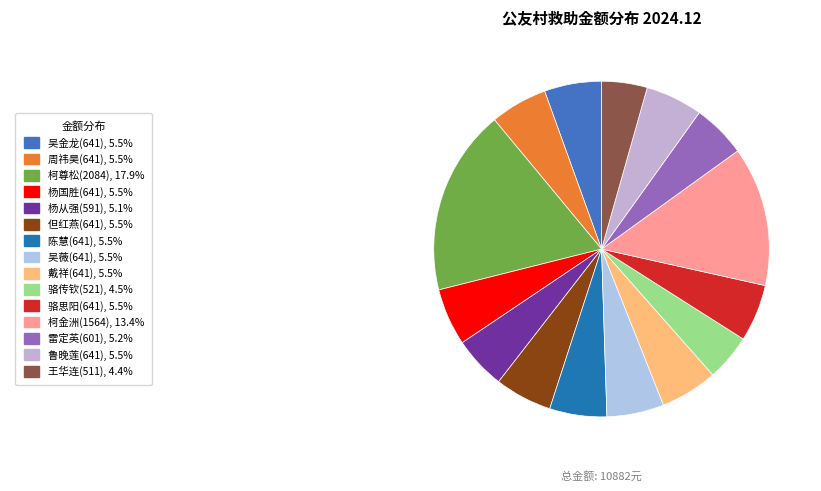

Rank the categories by value from lowest to highest.

王华连(511), 骆传钦(521), 杨从强(591), 雷定英(601), 吴金龙(641), 周祎昊(641), 杨国胜(641), 但红燕(641), 陈慧(641), 吴薇(641), 戴祥(641), 骆思阳(641), 鲁晚莲(641), 柯金洲(1564), 柯尊松(2084)